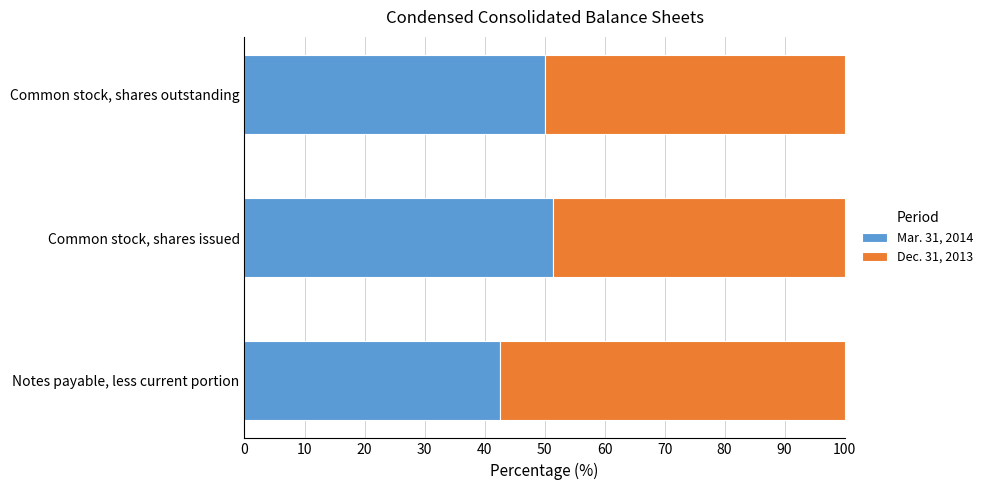

What is the total value across all series at Common stock, shares issued?

100.0